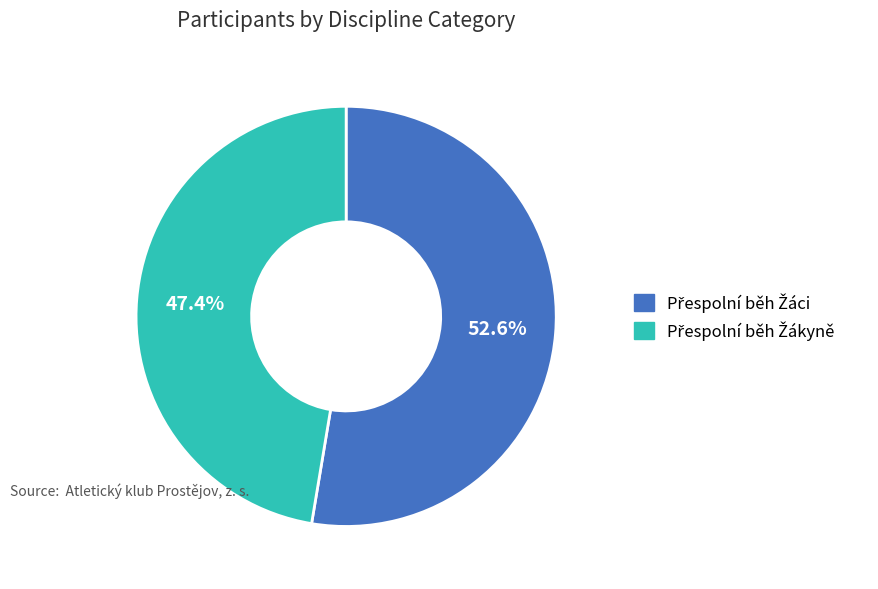

Is there a majority slice in this chart?

Yes